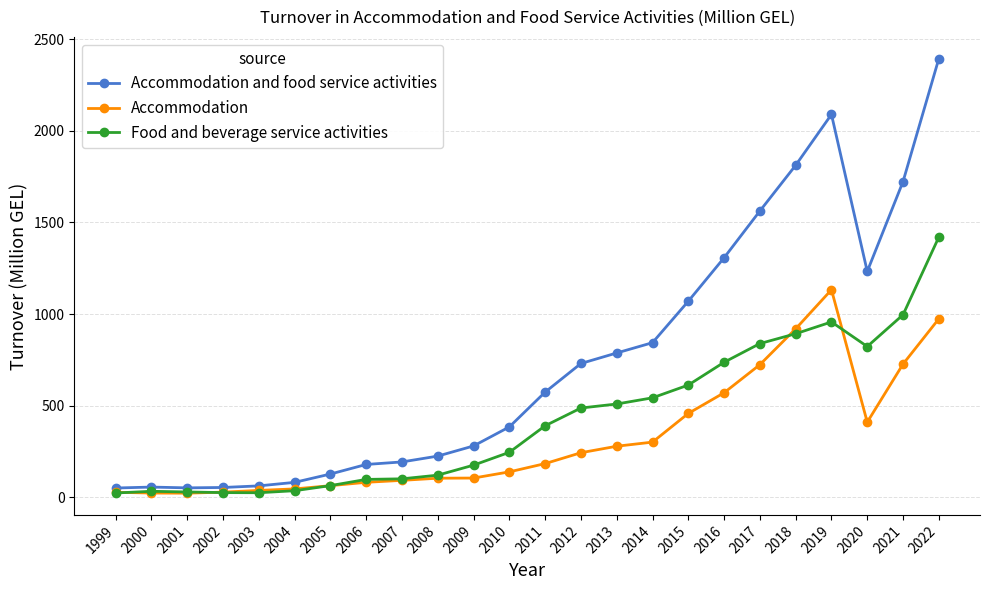

What is the sum of all Accommodation and food service activities values?

17864.9